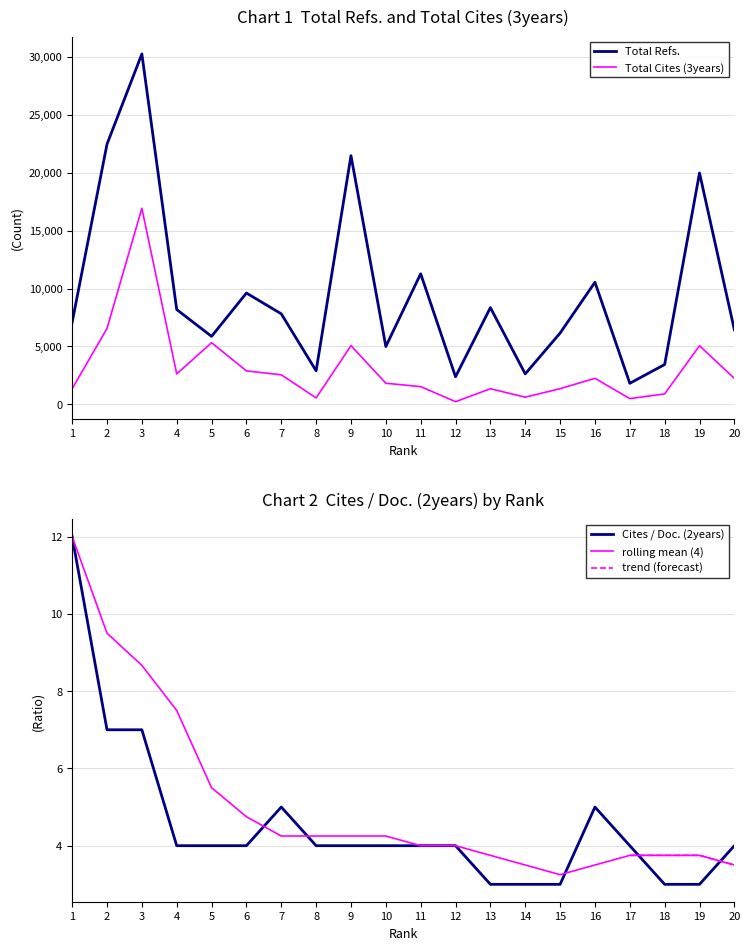

Does the chart have visible grid lines?

Yes